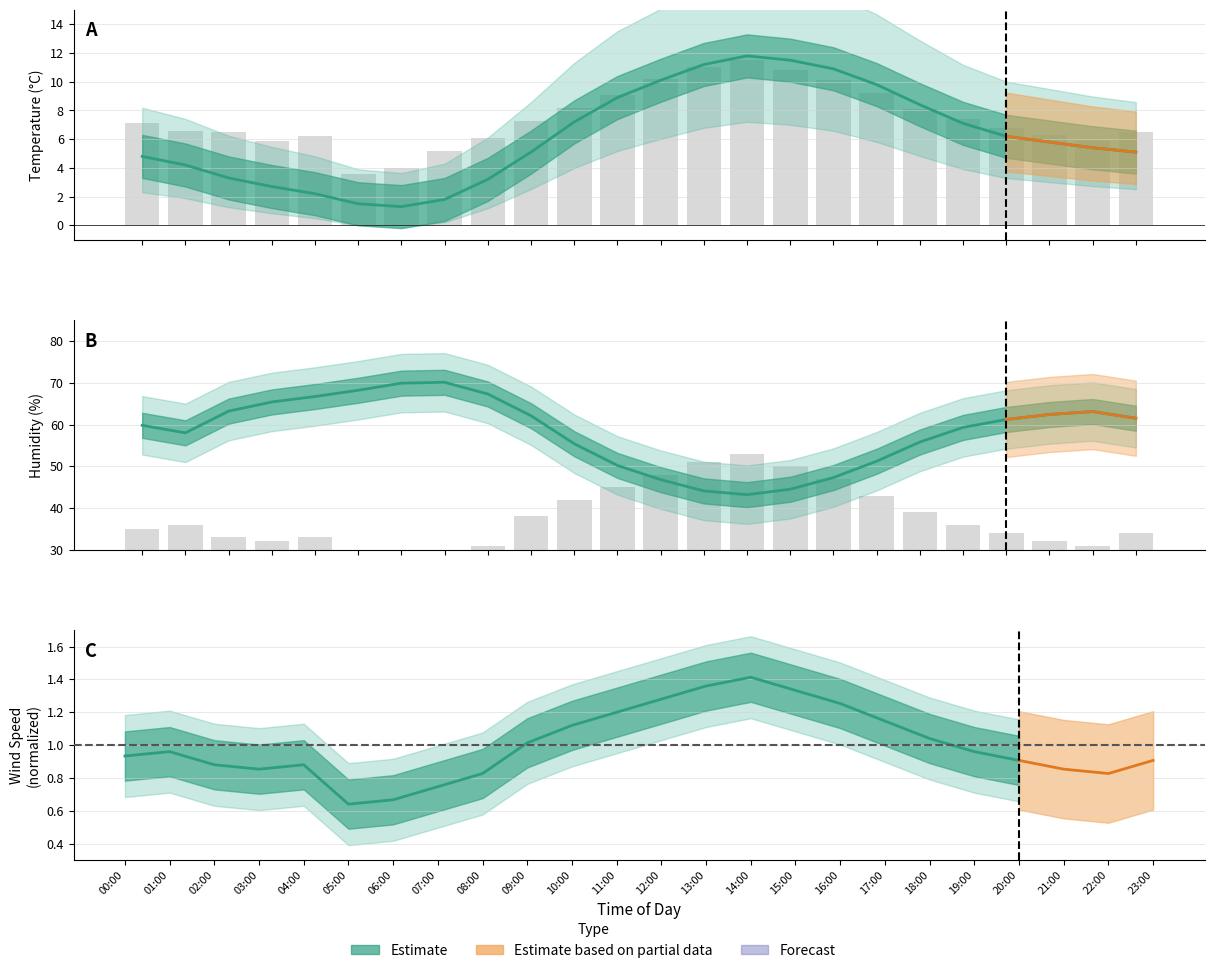

What is the label of the 19th bar from the right?

05:00